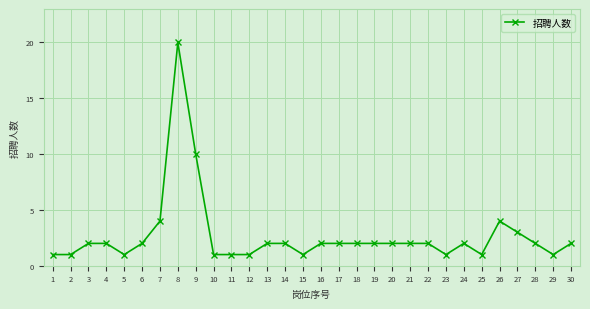

What is the minimum value shown in the chart?

1